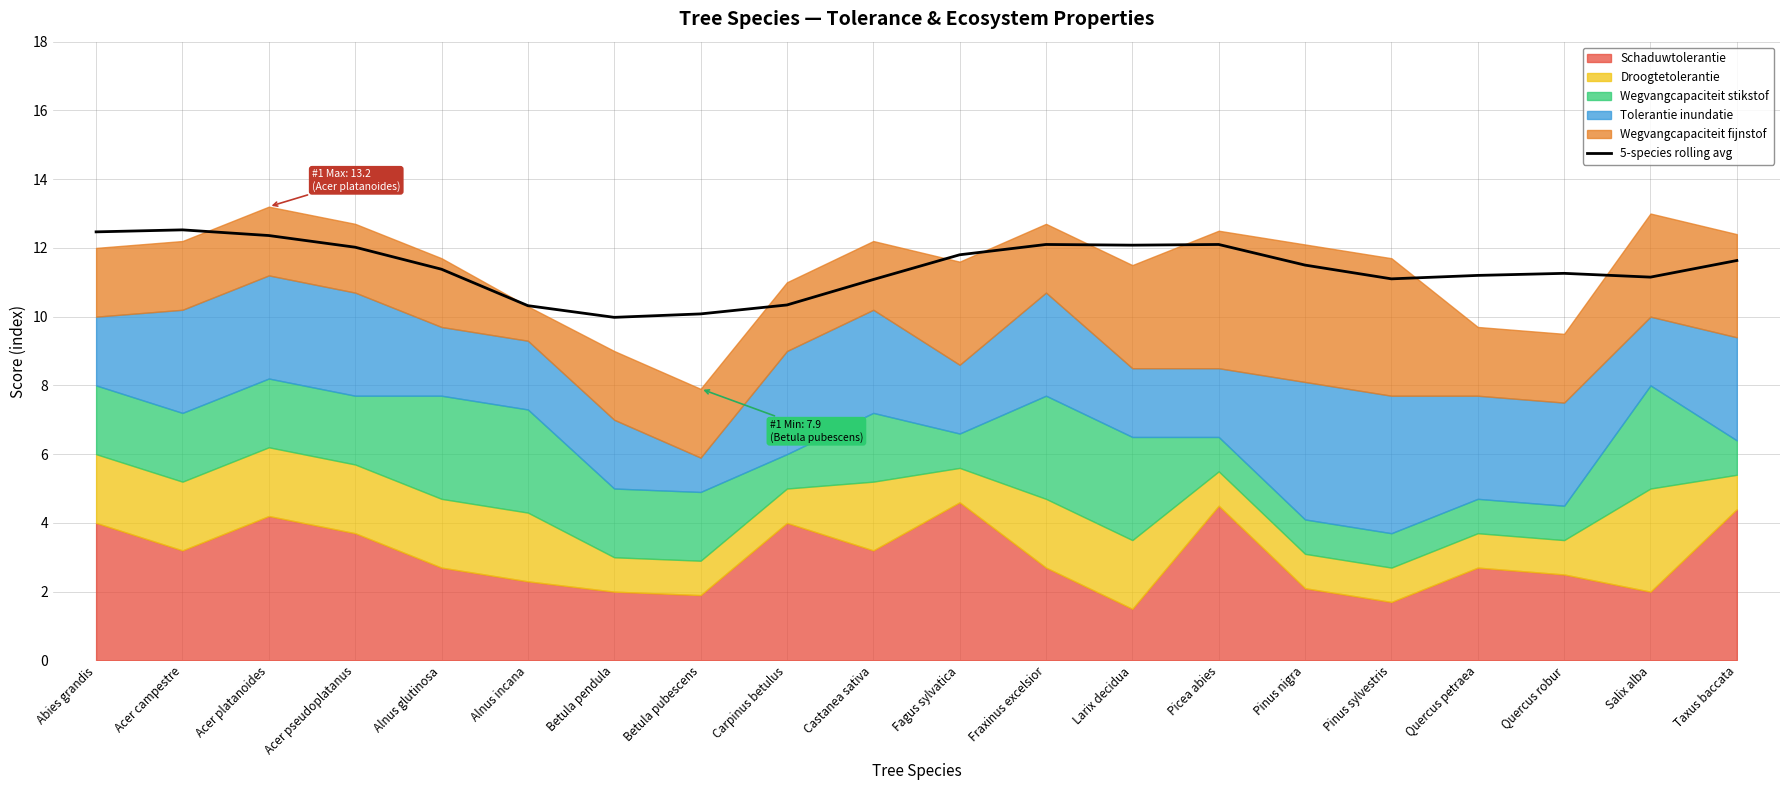

How many data points are above 11?

16